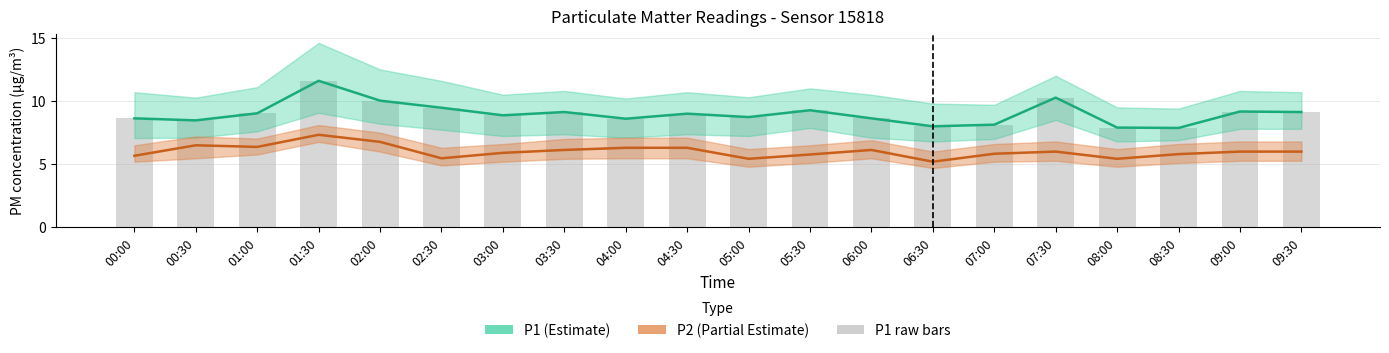

At which category does the chart reach its peak across all series?

01:30